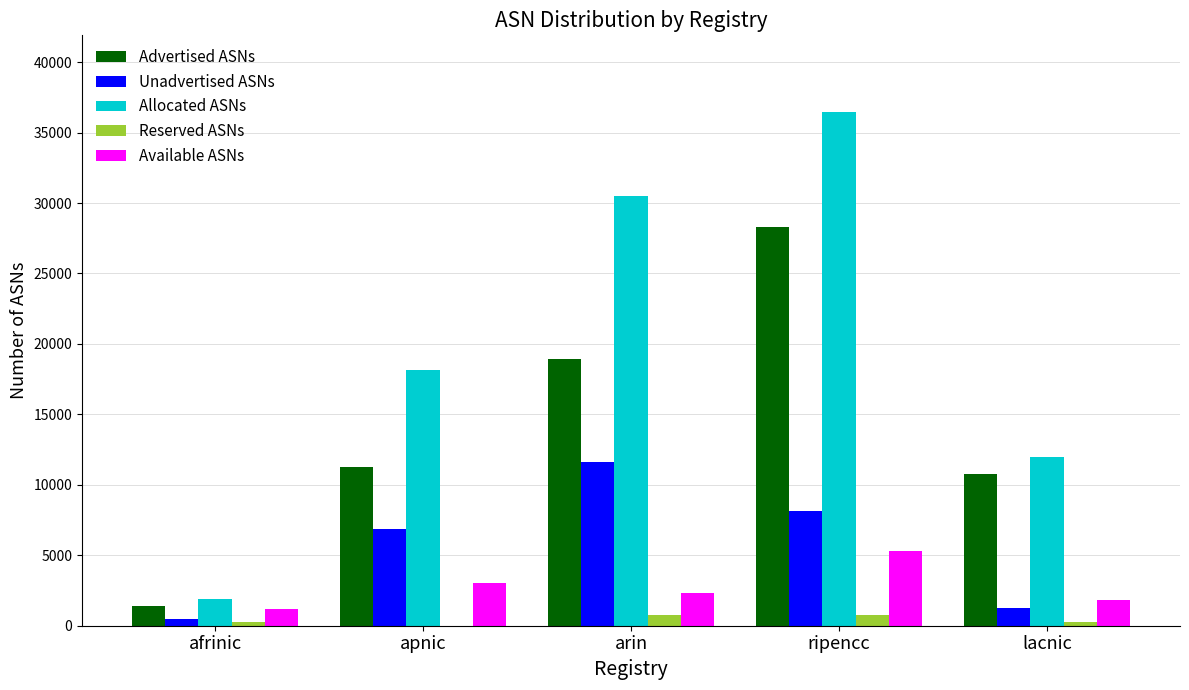

Which category has the highest value across all series?

ripencc